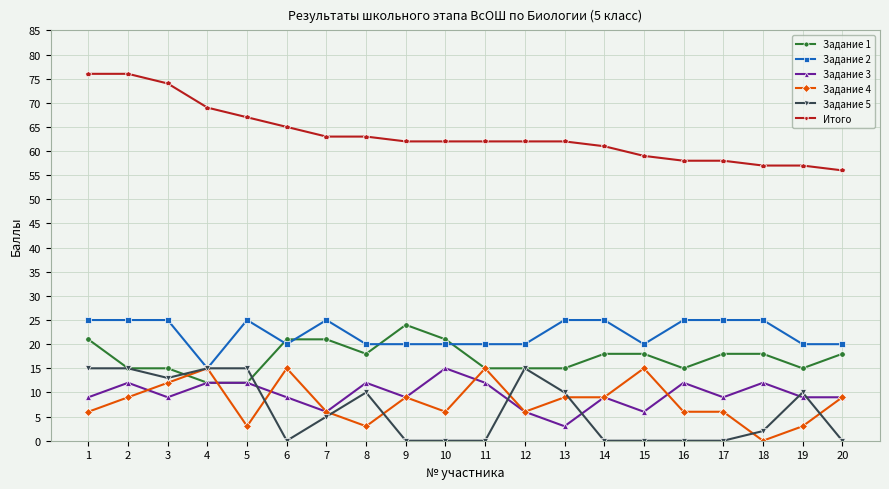

Is it true that Задание 4 equals 2 at 17?

False